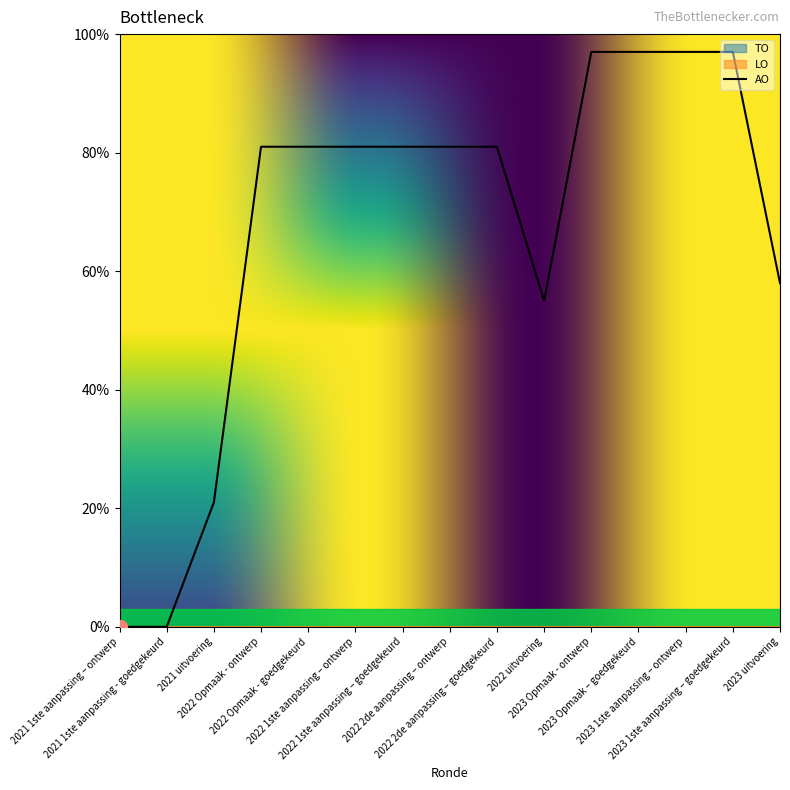

At how many categories does at least one series exceed 60?

10